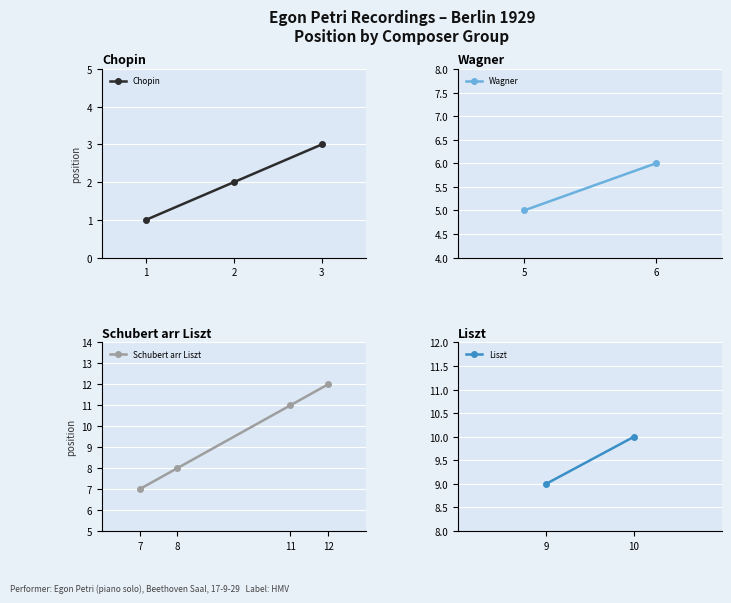

At which label does Chopin reach its peak?

3